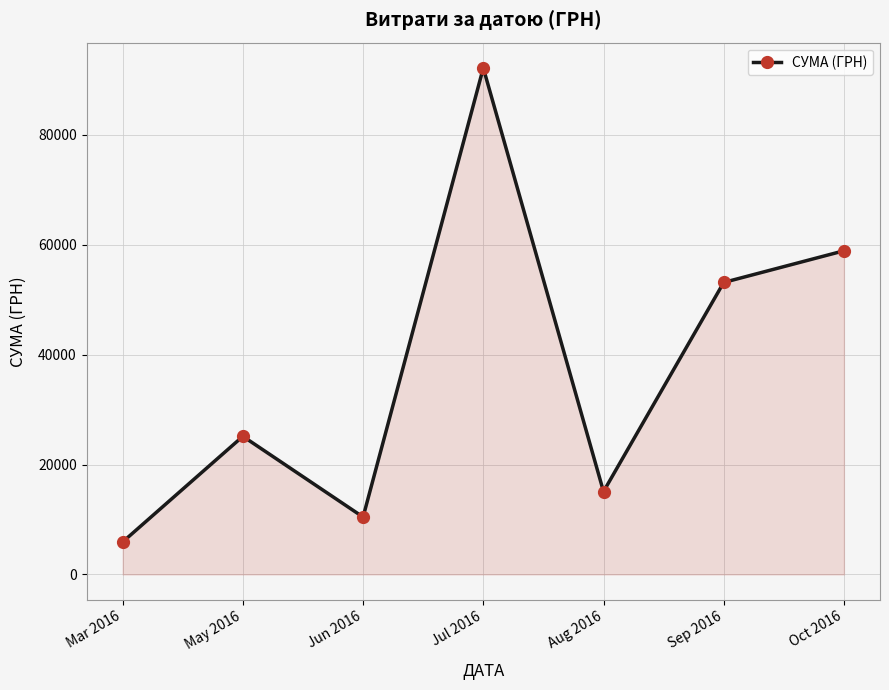

What is the sum of the values at Oct 2016 and Jun 2016?

69366.3